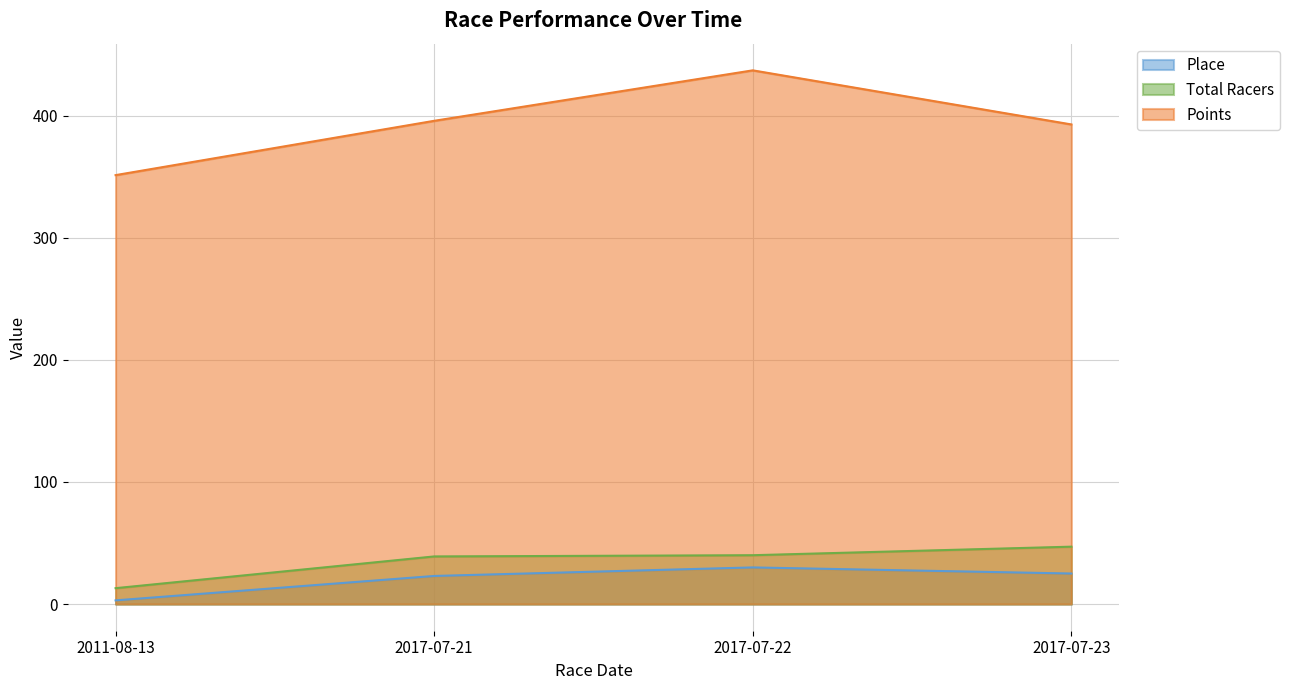

Is it true that Place equals 25.0 at 2017-07-23?

True